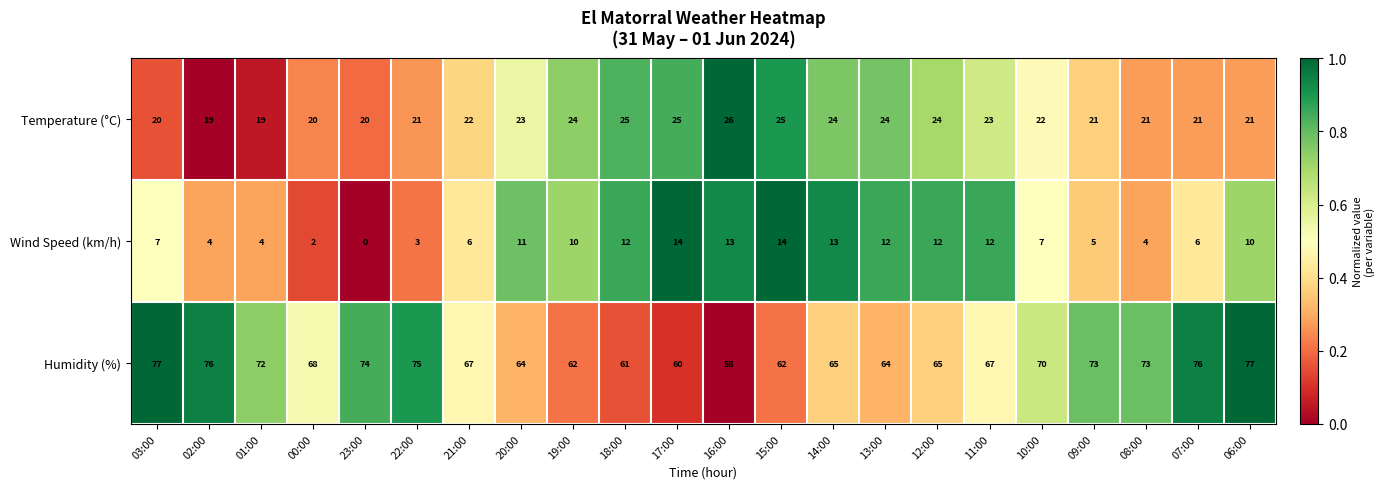

Count the number of categories in the chart.

22